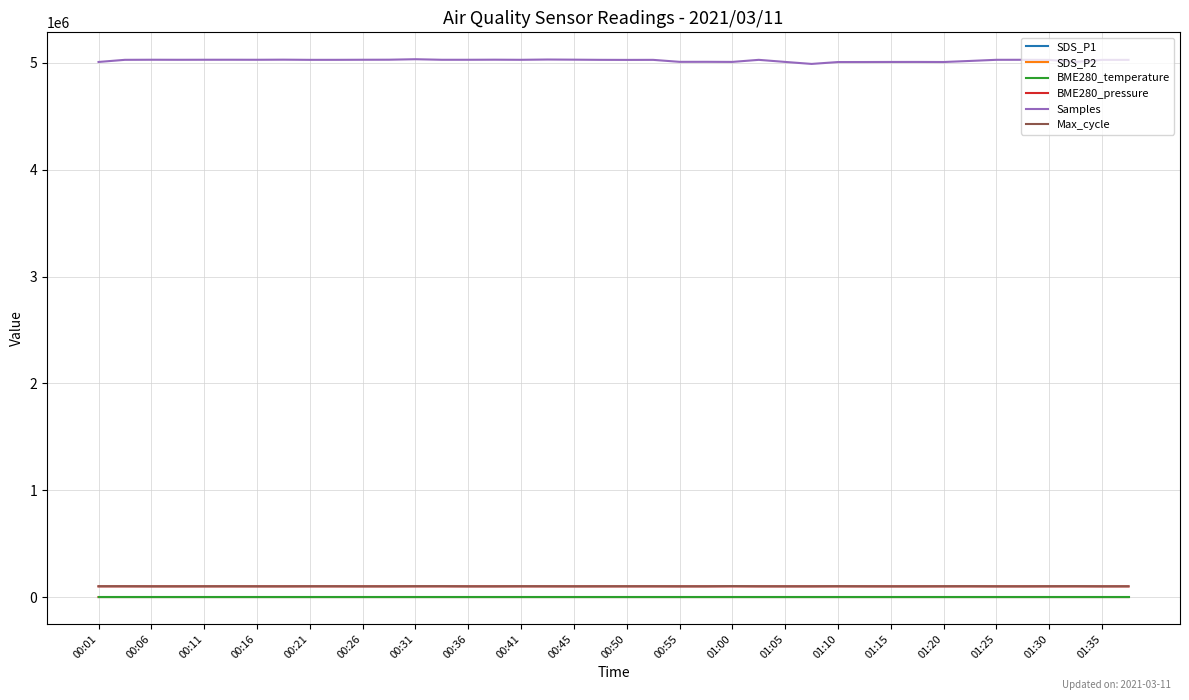

True or false: BME280_temperature and BME280_pressure cross at least once.

False